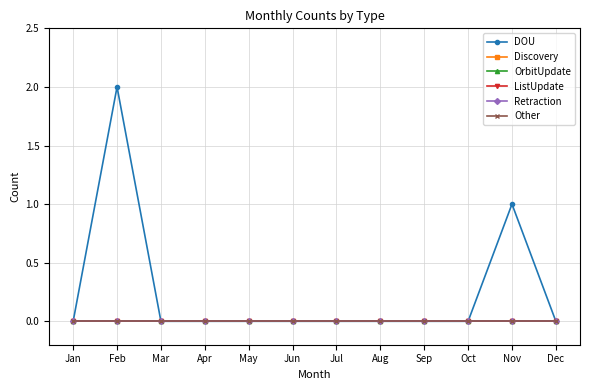

In DOU, how many points are higher than both neighbors (excluding endpoints)?

2